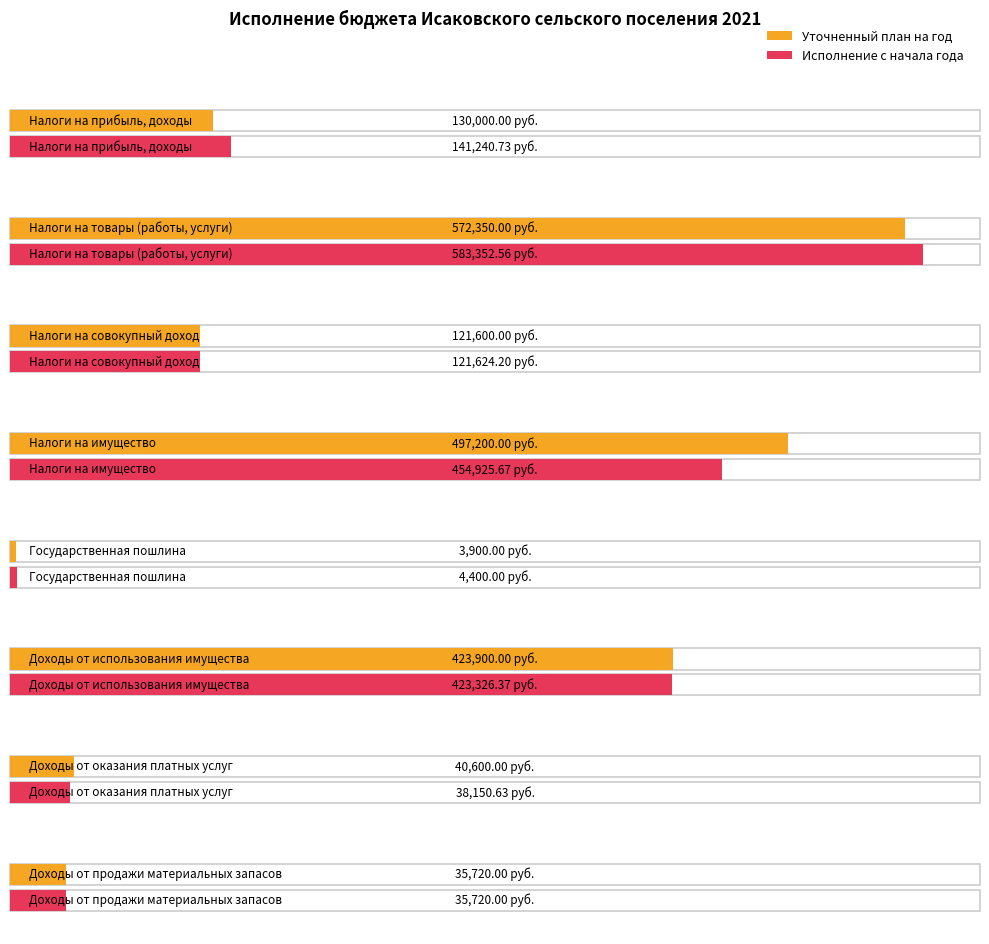

Between 4 and 5, which series saw the biggest shift?

Уточненный план на год